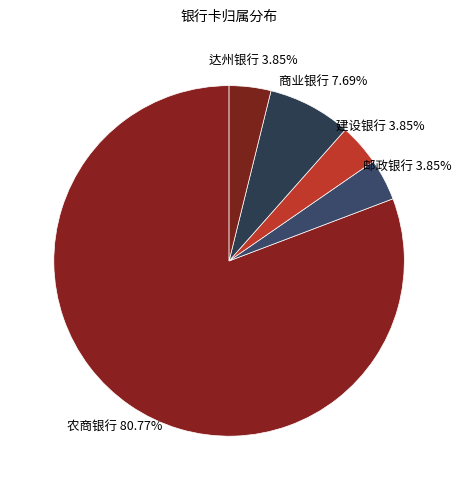

Which category has the biggest portion of the pie?

农商银行